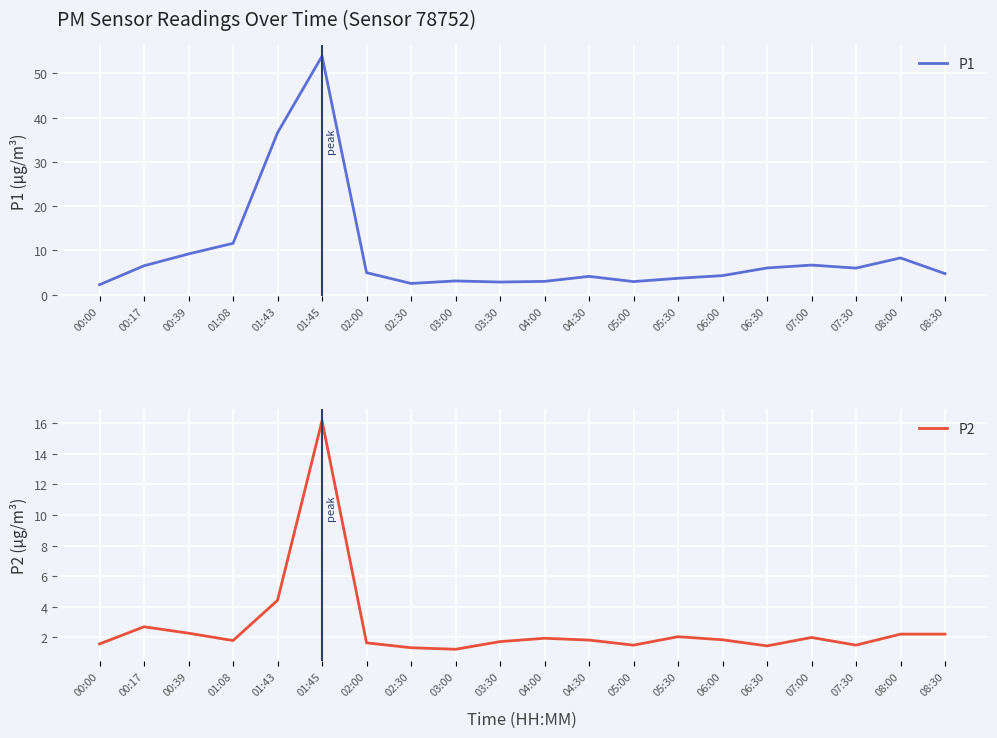

Between 00:39 and 08:30, which series saw the biggest shift?

P1